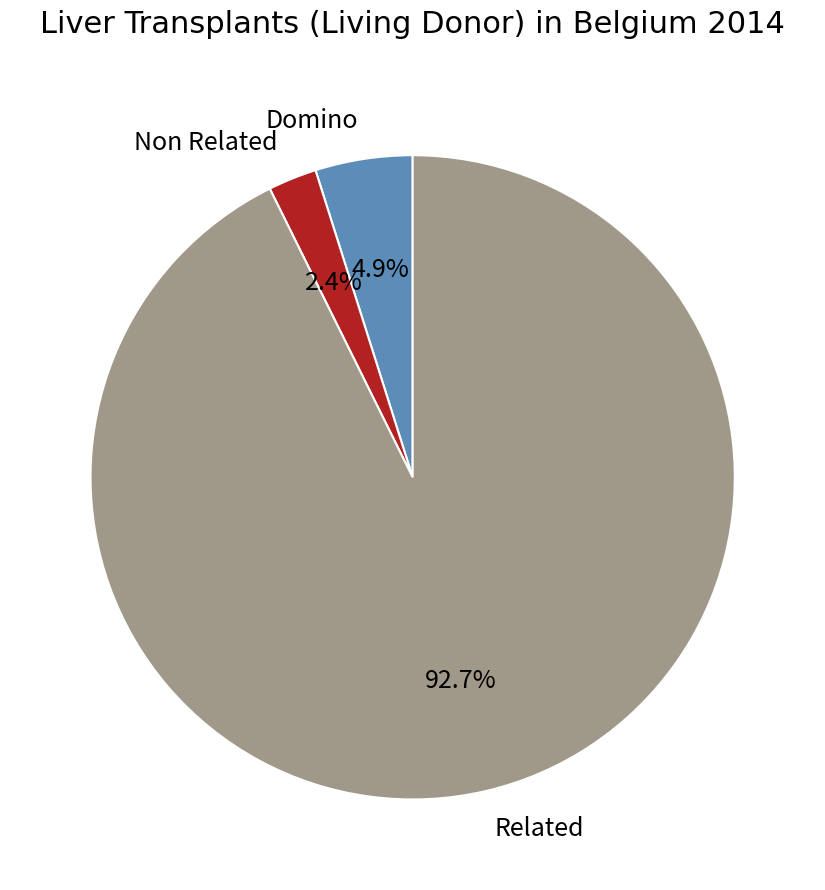

To the nearest percent, what portion does Non Related represent?

2%